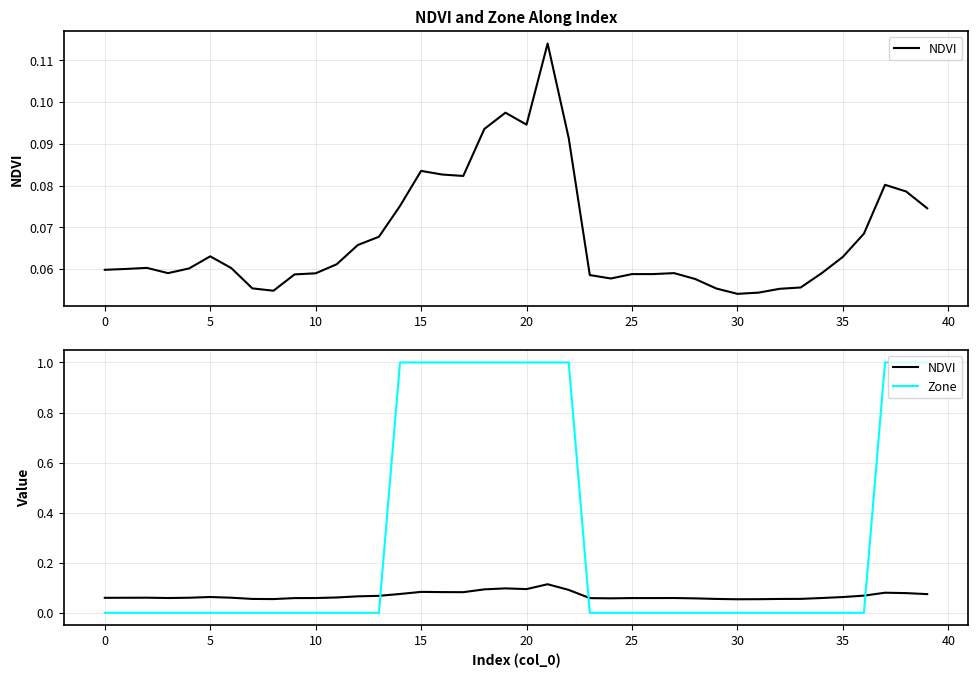

What is the label of the 36th point from the left?

35